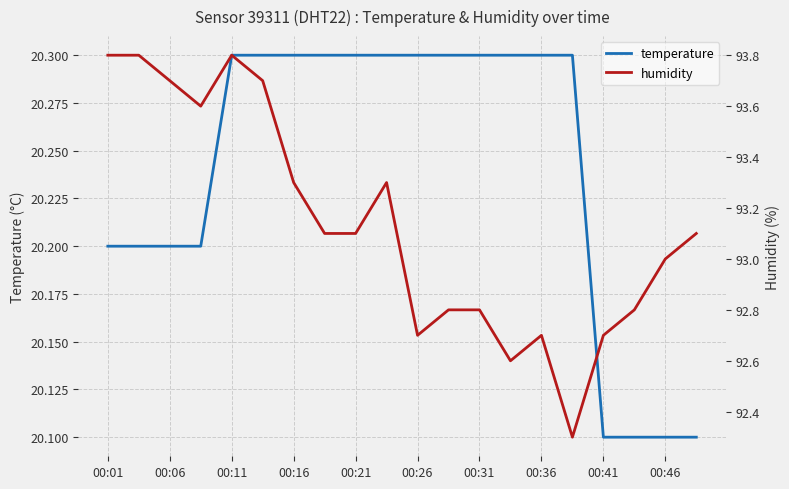

Which series has the widest spread of values?

humidity